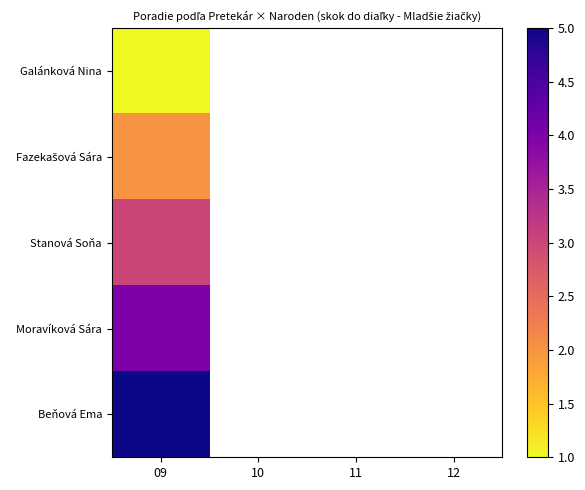

What is the highest value of the Stanová Soňa series?

3.0